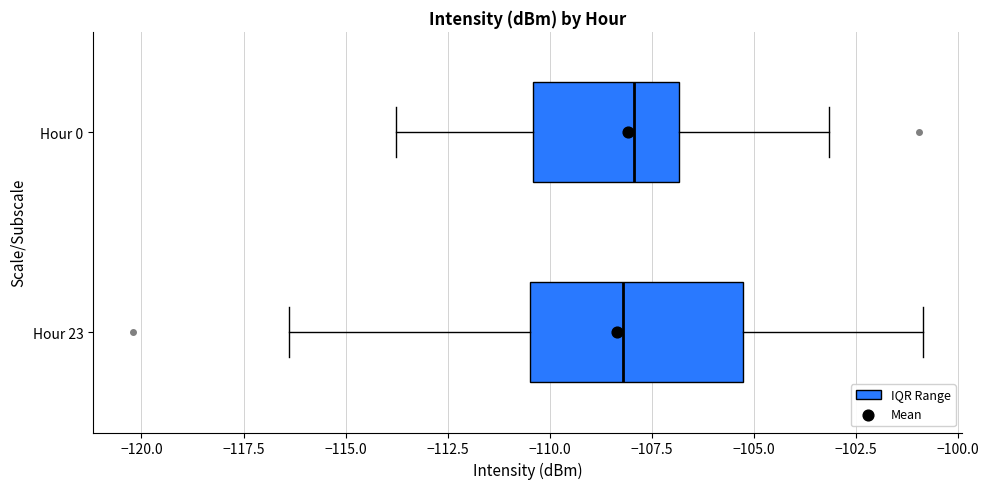

Comparing the boxes themselves (not the whiskers), which one is the widest?

Hour 23